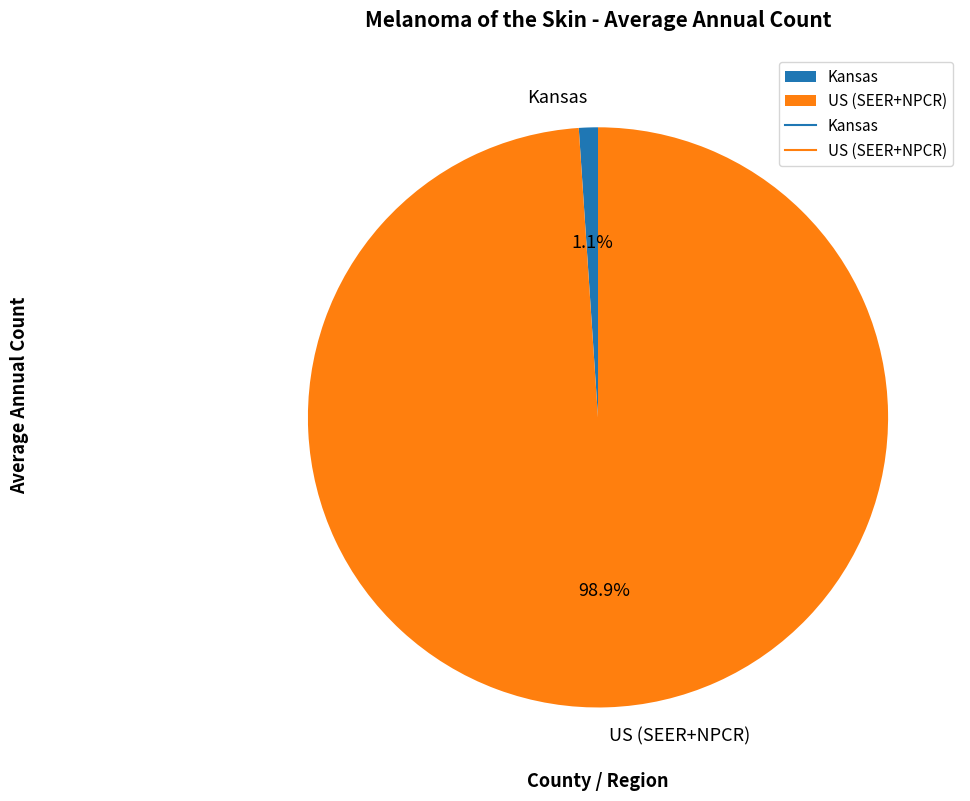

What percentage is NOT represented by US (SEER+NPCR)?

1.1%